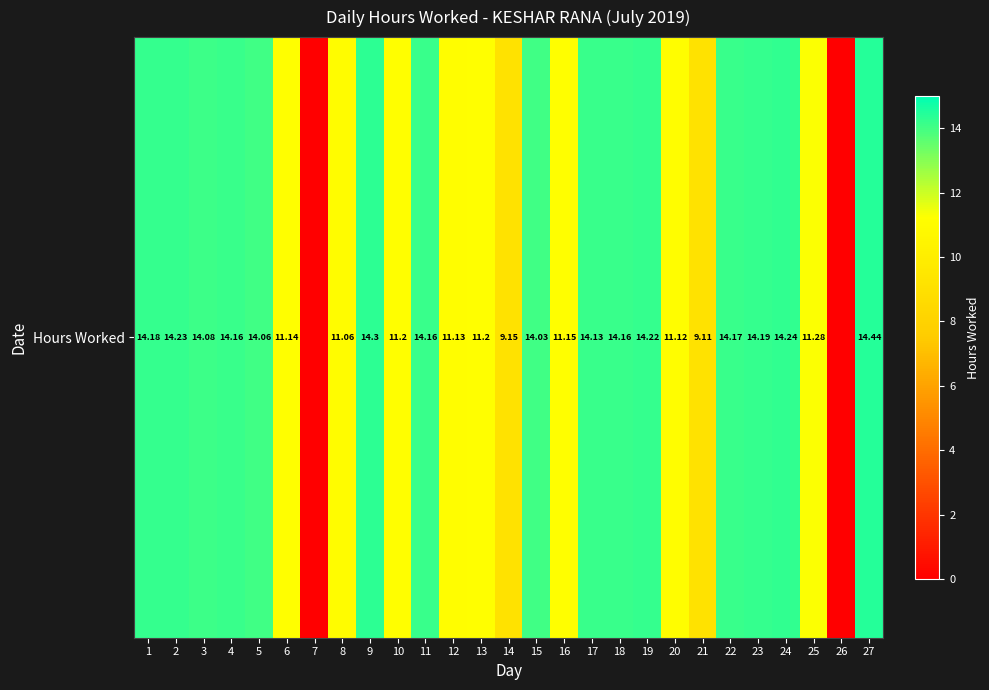

Rank the categories by value from highest to lowest.

27, 9, 24, 2, 19, 23, 1, 22, 4, 11, 18, 17, 3, 5, 15, 25, 10, 13, 16, 6, 12, 20, 8, 14, 21, 7, 26